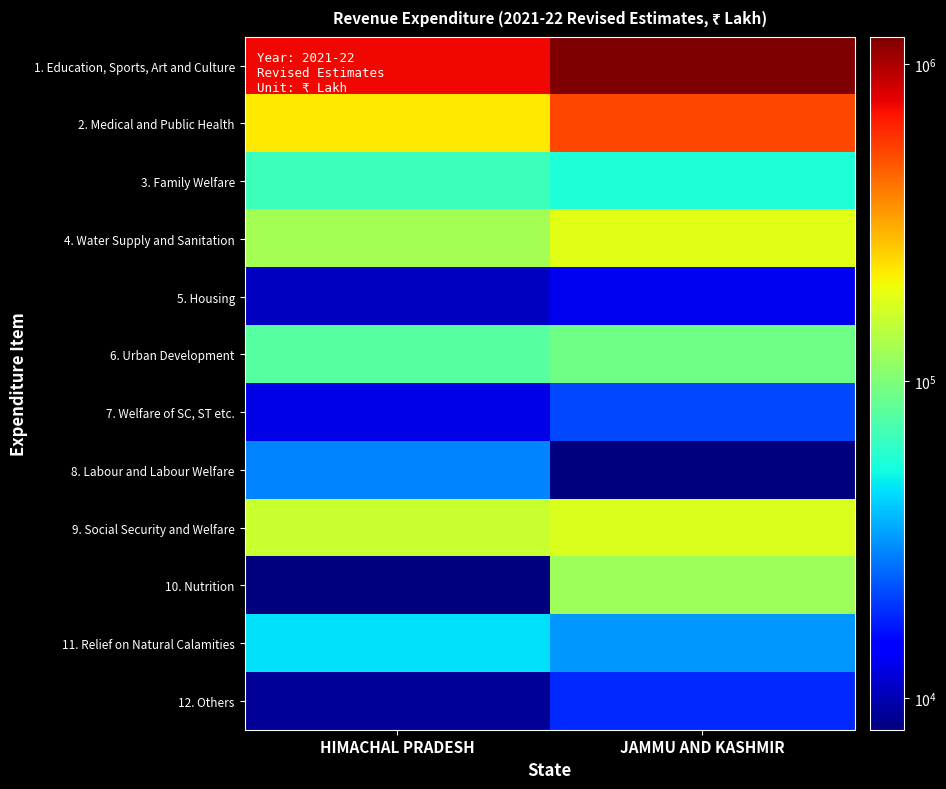

Which category has the lowest value across all series?

HIMACHAL PRADESH